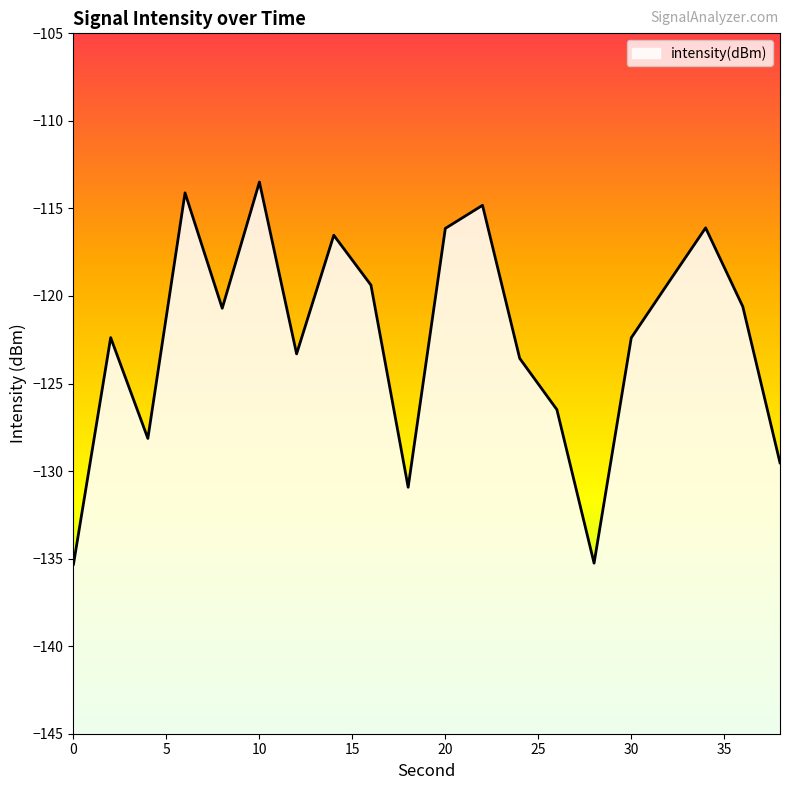

Reading left to right, list all the values displayed in this chart.

-135.3	-122.4	-128.1	-114.1	-120.7	-113.5	-123.3	-116.5	-119.4	-130.9	-116.1	-114.8	-123.6	-126.5	-135.3	-122.4	-119.2	-116.1	-120.6	-129.5